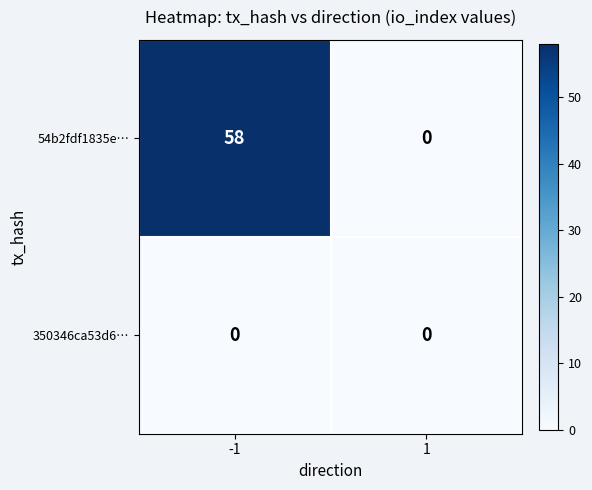

Is it true that 350346ca53d6… equals 0 at 1?

True